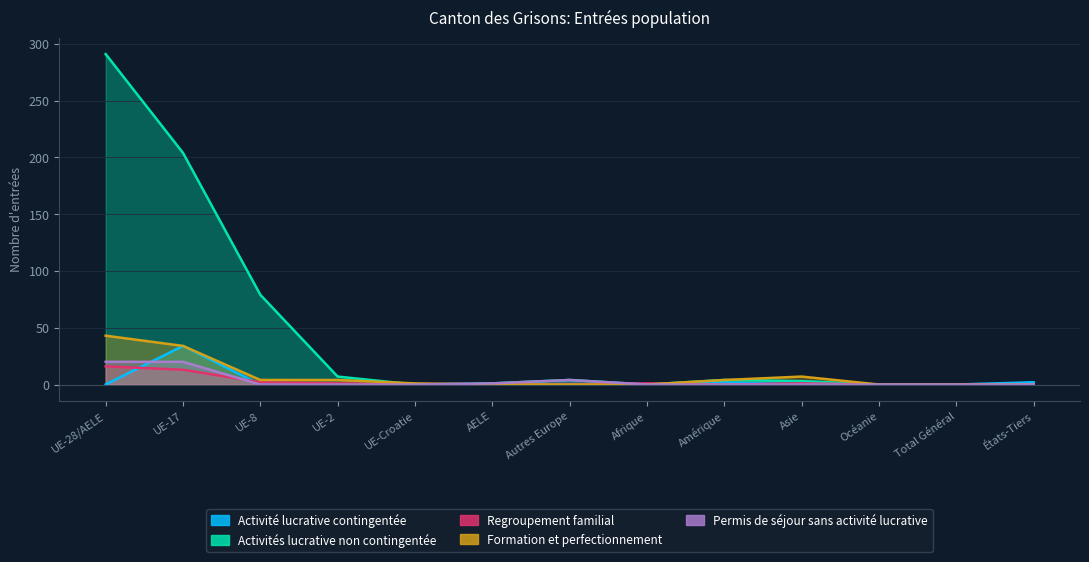

What is the sum of the Regroupement familial values at UE-2 and Asie?

2